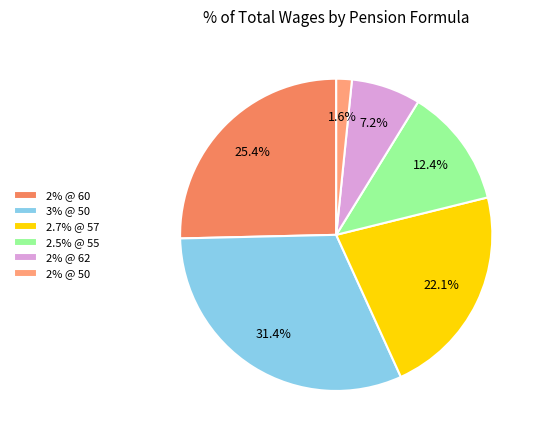

To the nearest percent, what is the difference between the largest and smallest slice percentages?

30%